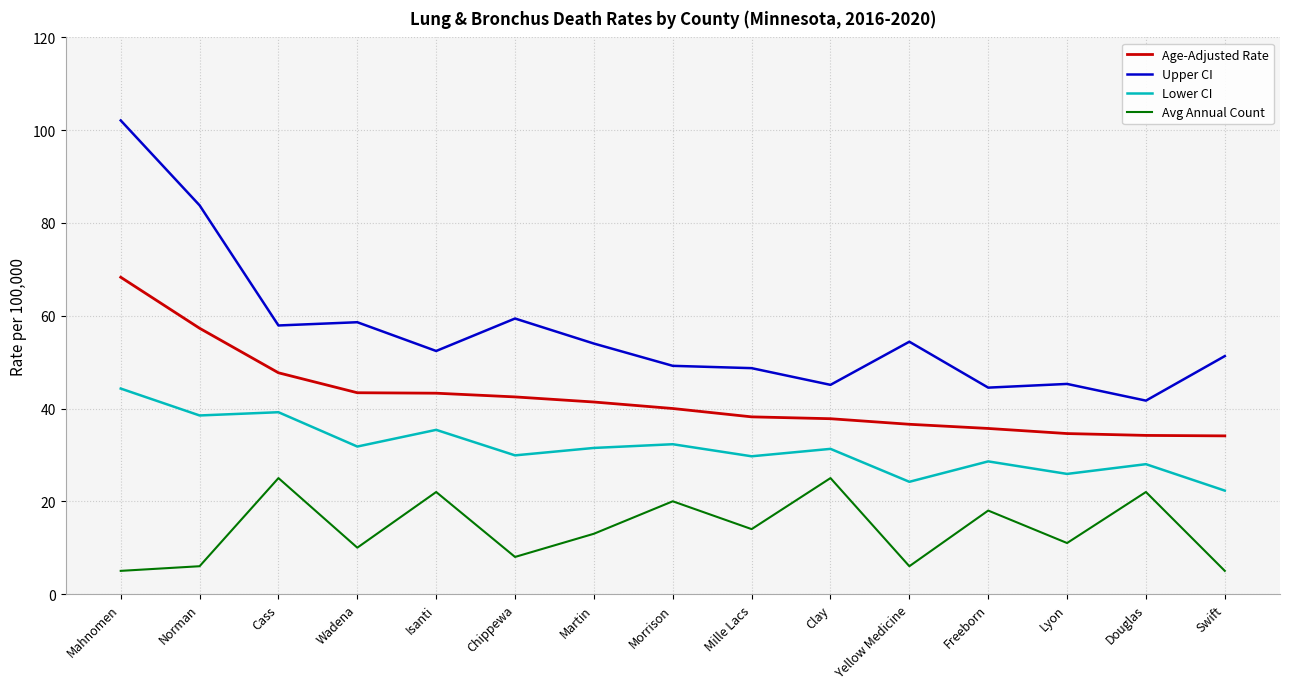

The Lower CI series shows 31.5 at Martin. True or false?

True